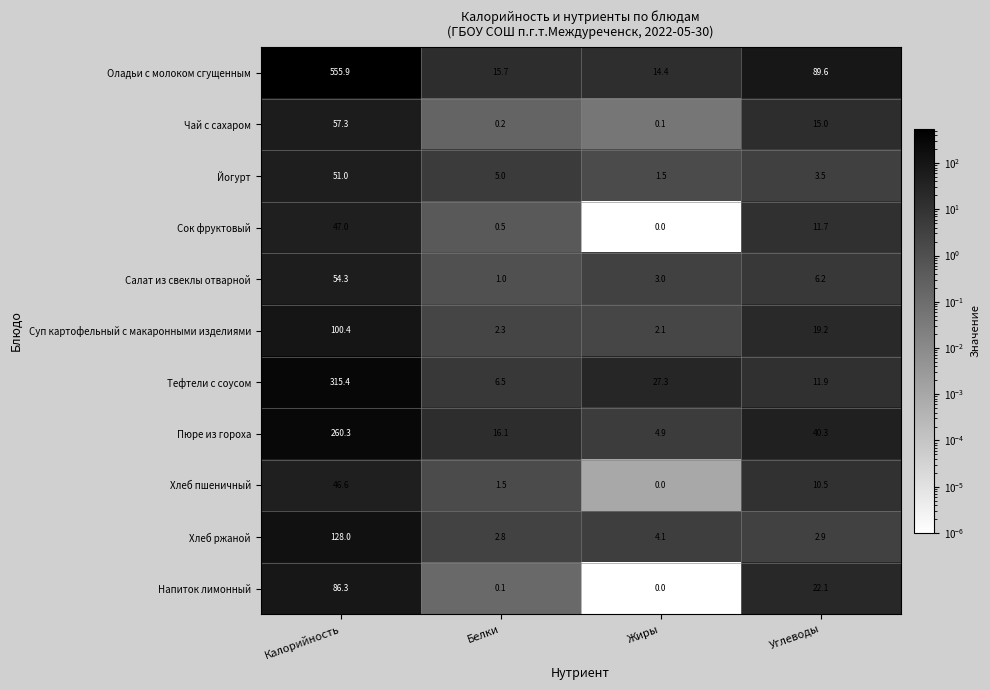

Rank the categories by Тефтели с соусом value from highest to lowest.

Калорийность, Жиры, Углеводы, Белки